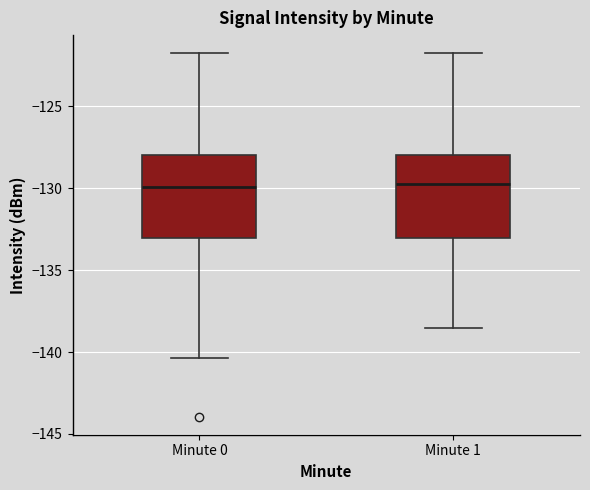

Reading left to right, read every box against the y-axis: the position of its median line, the range the box covers, and the ends of its whiskers. The values are not printed on the chart, so give them approximately, as read against the axis.

Minute 0: median -130.0, box -133.0 to -128.0, whiskers -140.5 to -122.0
Minute 1: median -129.5, box -133.0 to -128.0, whiskers -138.5 to -122.0